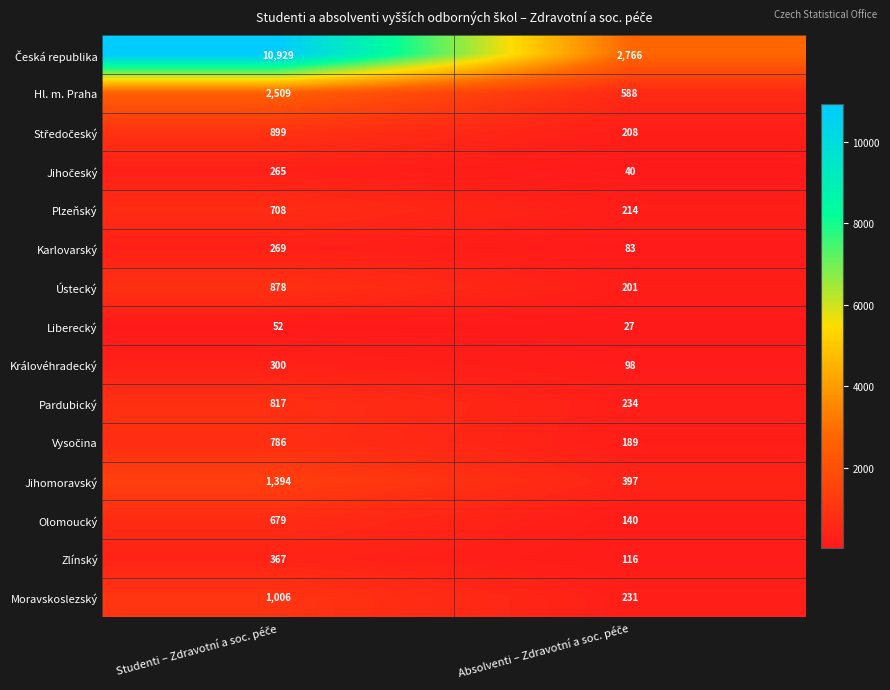

What is the difference between the maximum and minimum values in the Olomoucký series?

539